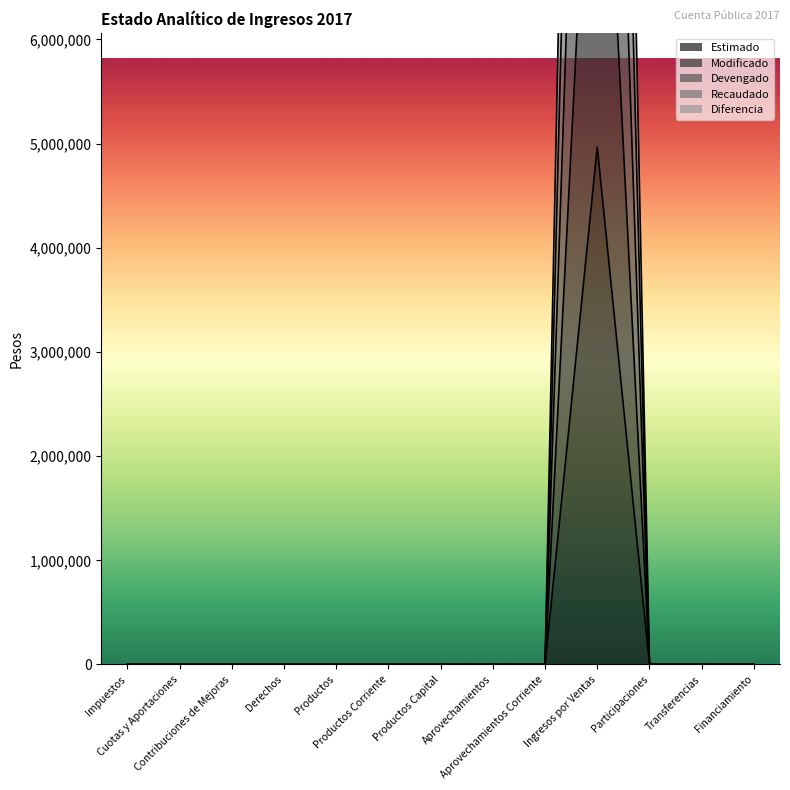

What is the label of the 6th point from the left?

Productos Corriente